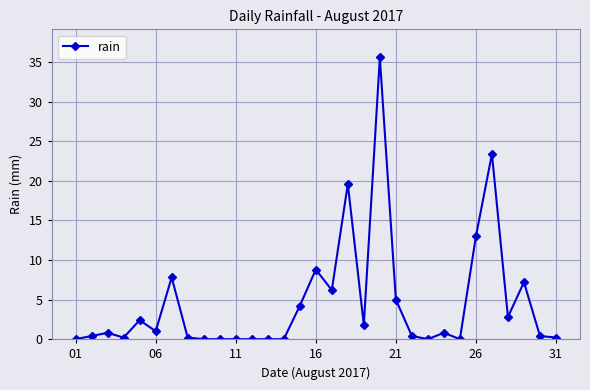

What is the difference between the maximum and second lowest values?

35.6